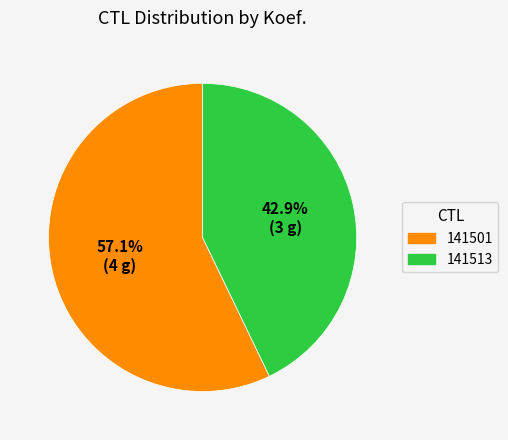

Which category has the biggest portion of the pie?

141501